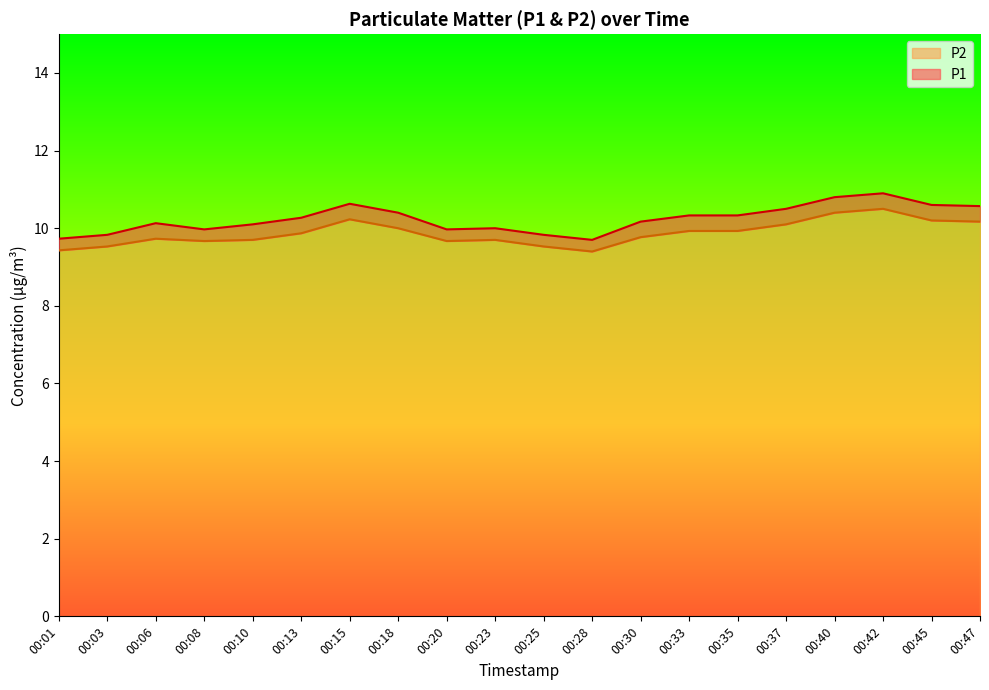

Is it true that P1 equals 10.6 at 00:47?

True